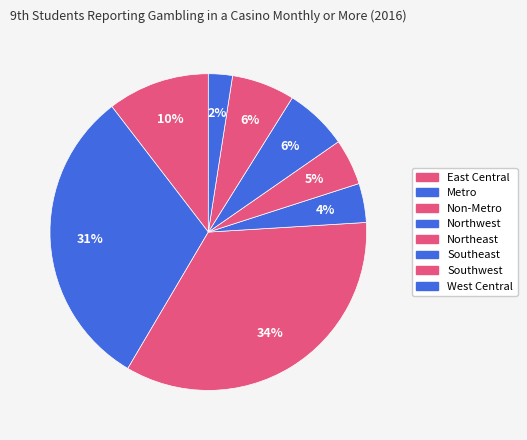

What portion of the pie excludes Southwest?

93.6%